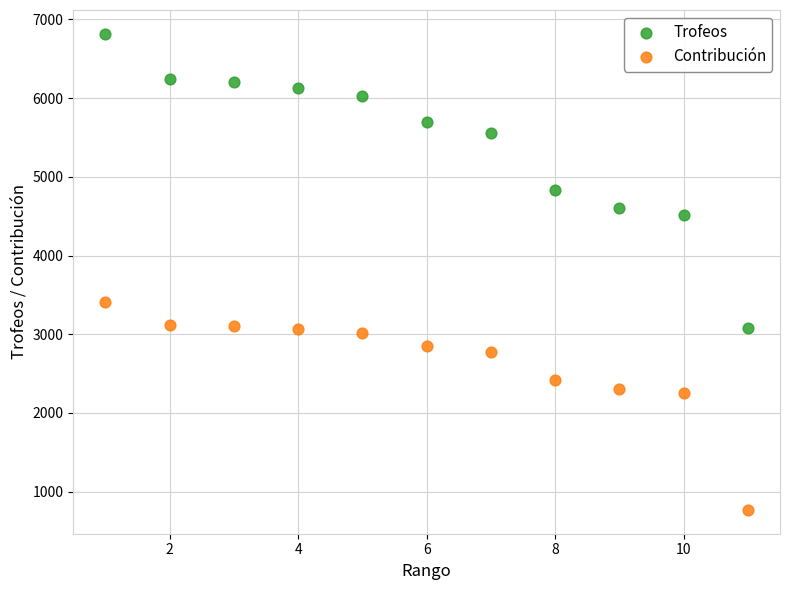

Which series contains the highest Y value?

Trofeos